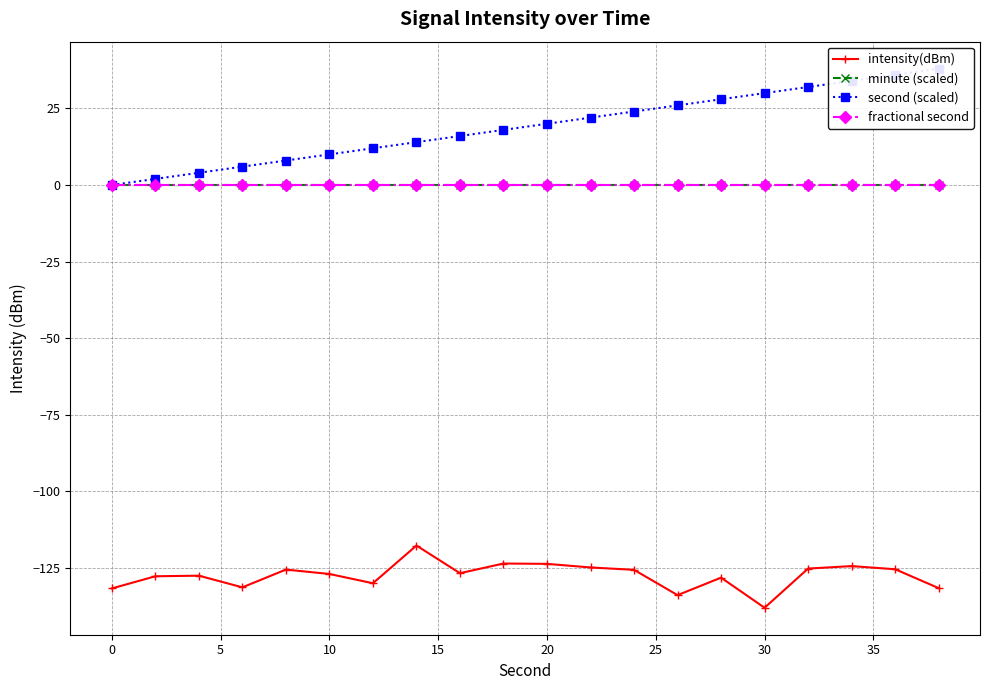

Is the value of intensity(dBm) at 15 greater than the value of minute (scaled) at 11?

No